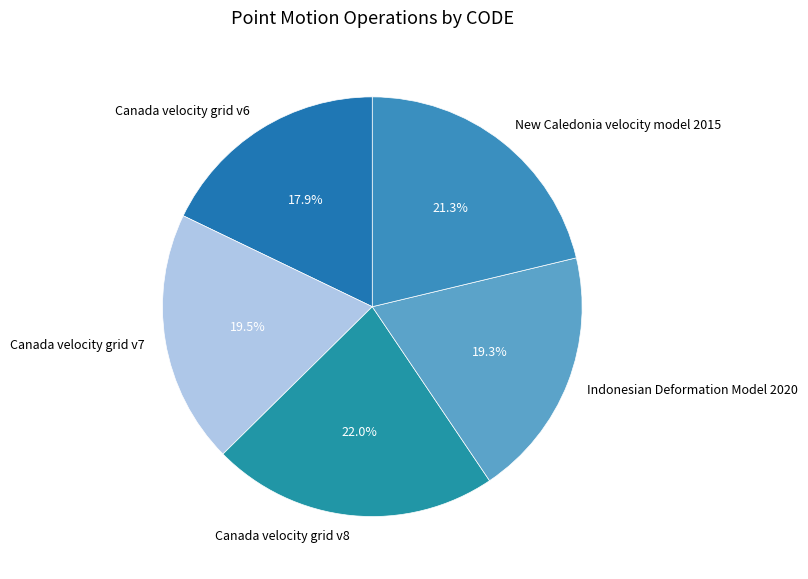

To the nearest percent, what is the combined percentage of Canada velocity grid v8 and Canada velocity grid v7?

42%